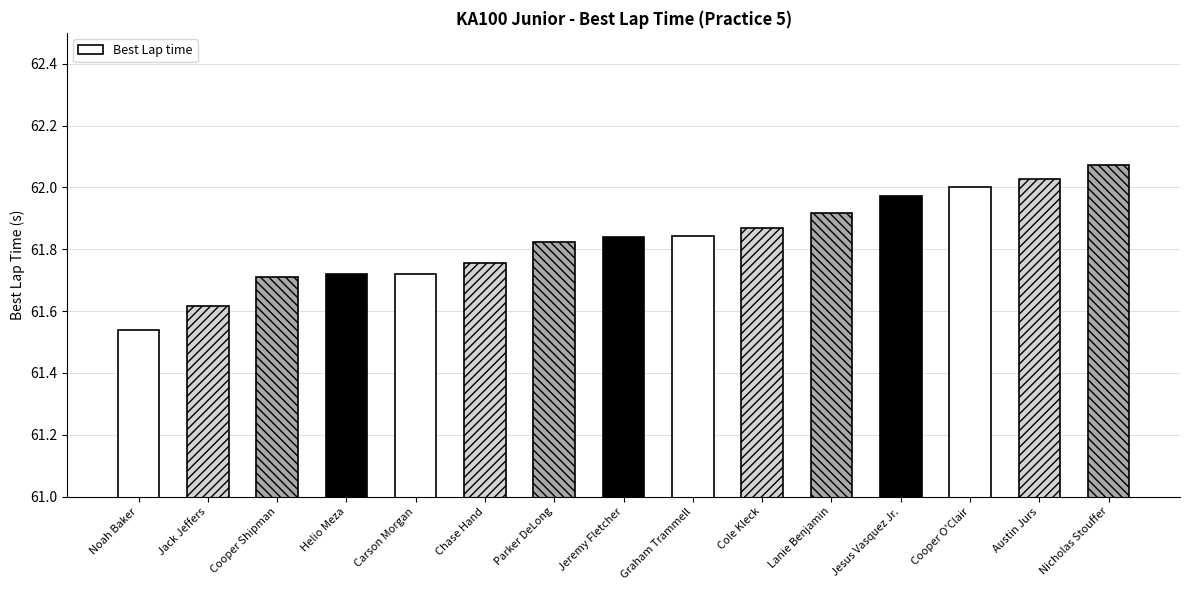

Which label corresponds to the smallest value in the chart?

Noah Baker